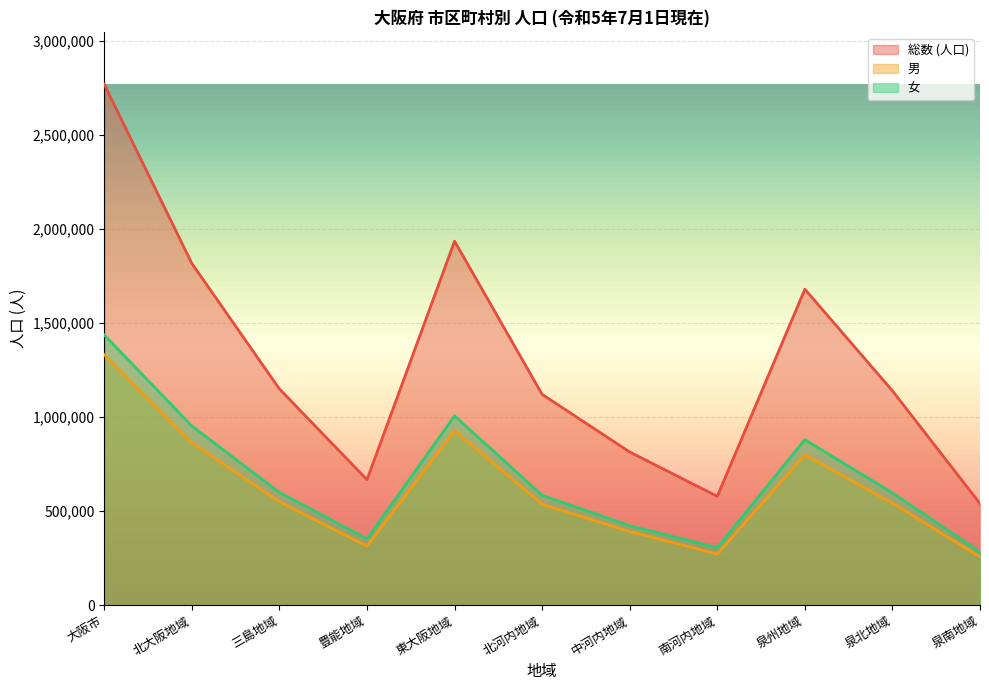

What is the sum of the 女 values at 泉州地域 and 東大阪地域?

1885814